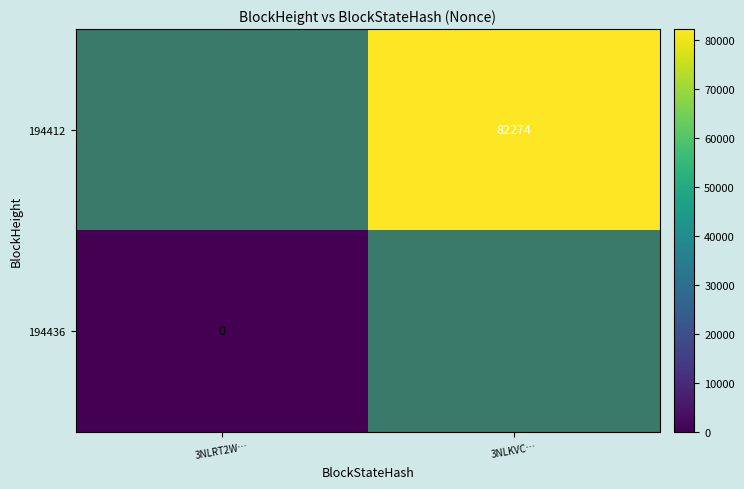

True or false: 194412 has a value of 82274 at 3NLKVC….

True